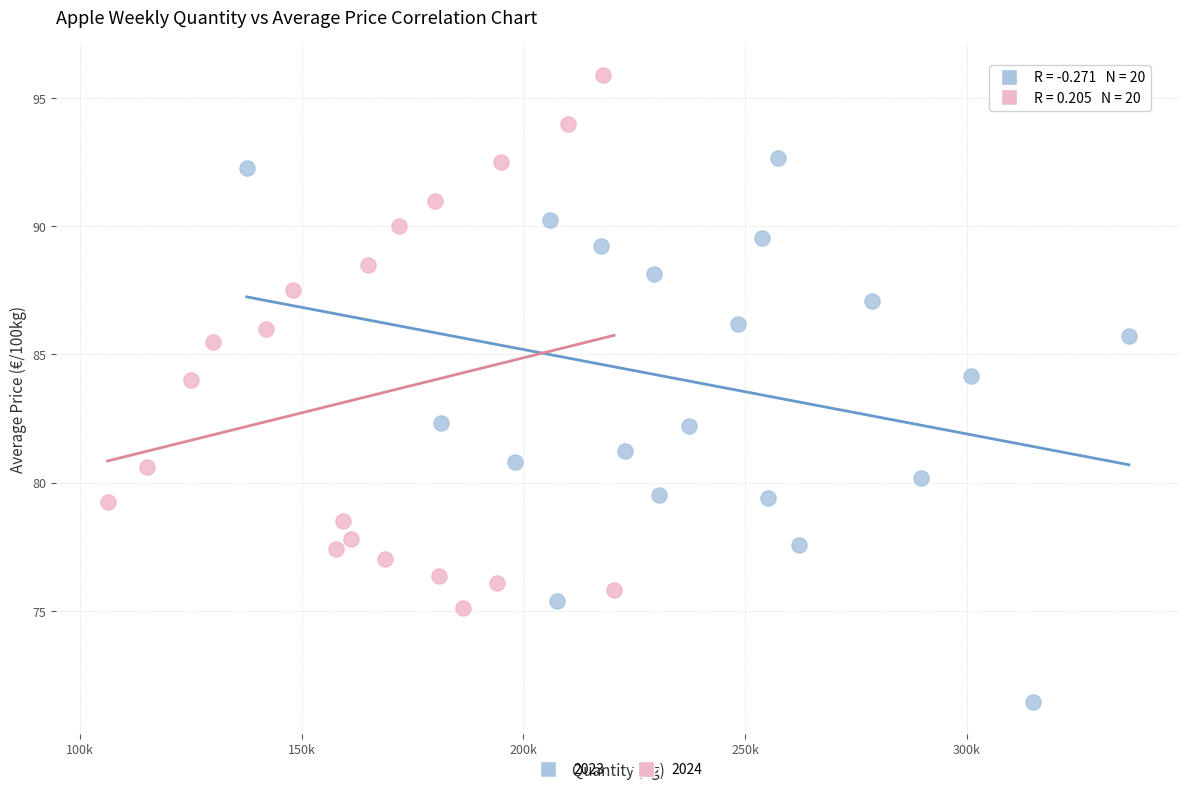

Which series contains the lowest Y value?

2023